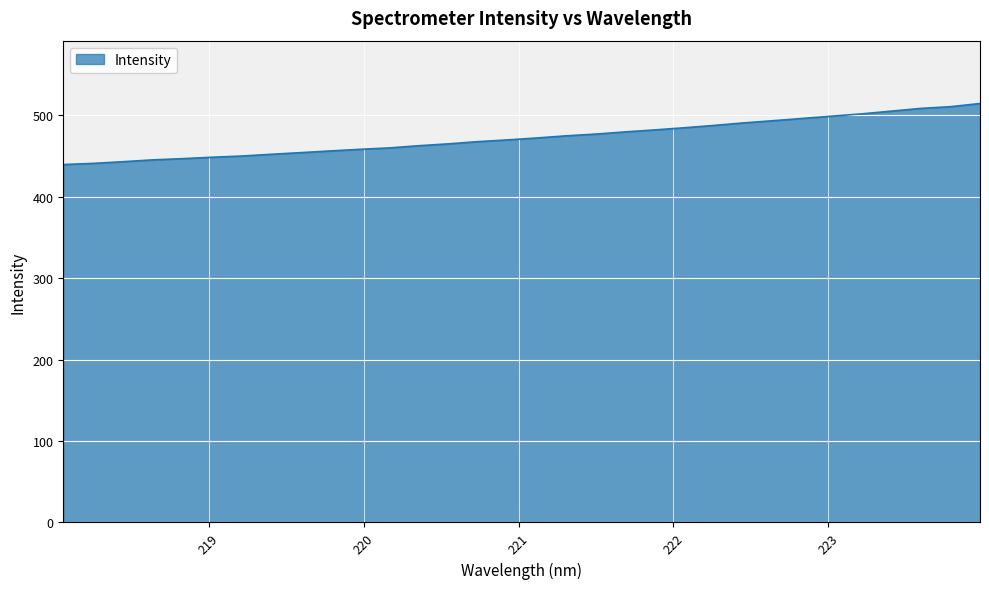

What is the greatest value displayed?

514.6